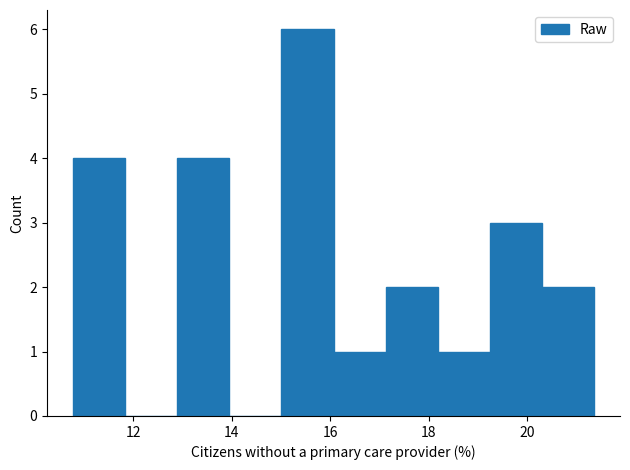

Reading left to right, transcribe this chart: for each bar, give the range it covers on the x-axis and its height. Neither the bar edges nor the heights are printed on the chart, so give them approximately, as read against the axes.

10.8 to 11.8: 4
11.8 to 12.8: 0
12.8 to 14.0: 4
14.0 to 15.0: 0
15.0 to 16.0: 6
16.0 to 17.2: 1
17.2 to 18.2: 2
18.2 to 19.2: 1
19.2 to 20.2: 3
20.2 to 21.4: 2